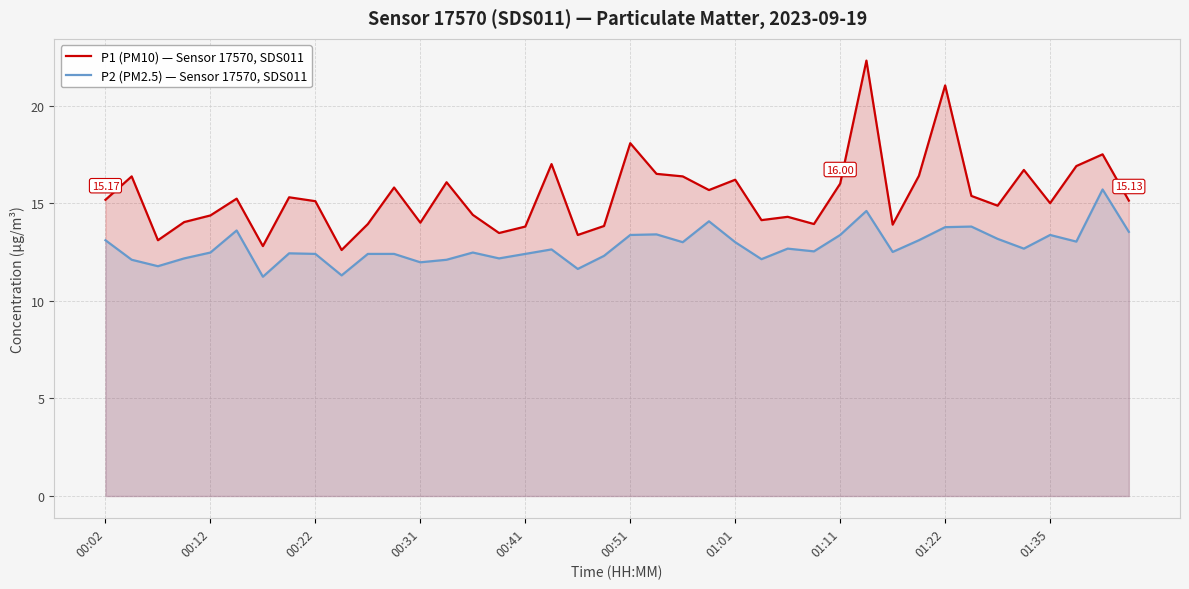

What is the difference between the maximum and minimum values in the P1 (PM10) — Sensor 17570, SDS011 series?

9.7